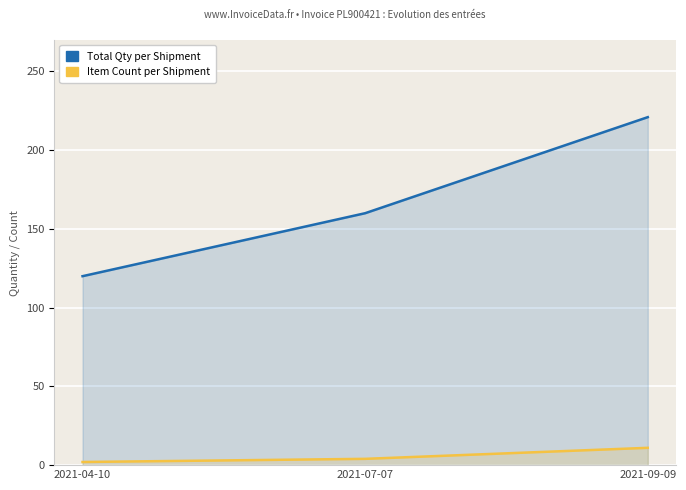

True or false: Sl (Item Count) has a value of 11 at 2021-09-09.

True